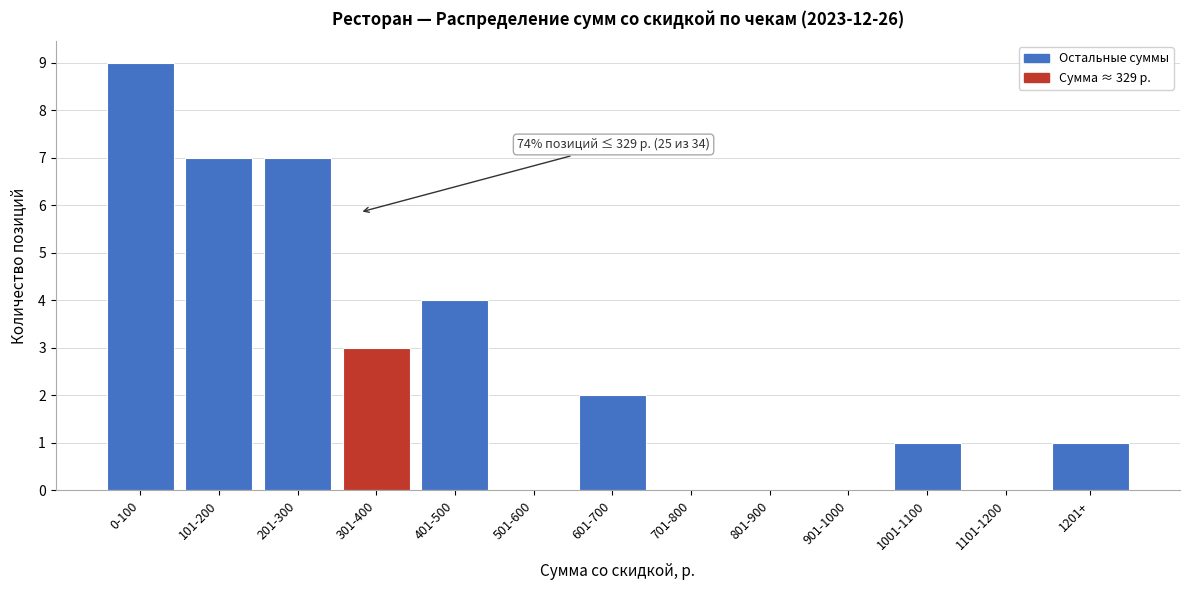

Reading left to right, list all the values displayed in this chart.

0-100=9	101-200=7	201-300=7	301-400=3	401-500=4	501-600=0	601-700=2	701-800=0	801-900=0	901-1000=0	1001-1100=1	1101-1200=0	1201+=1